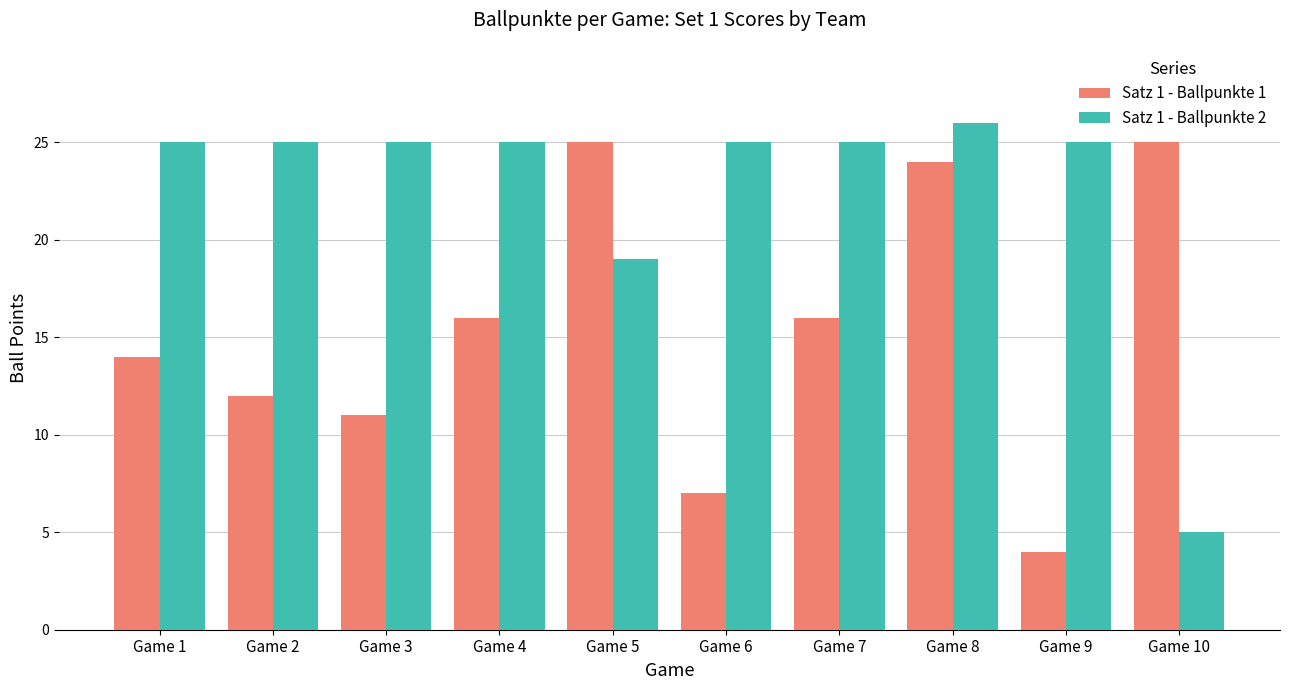

What is the difference between the maximum and second lowest values in the Satz 1 - Ballpunkte 2 series?

7